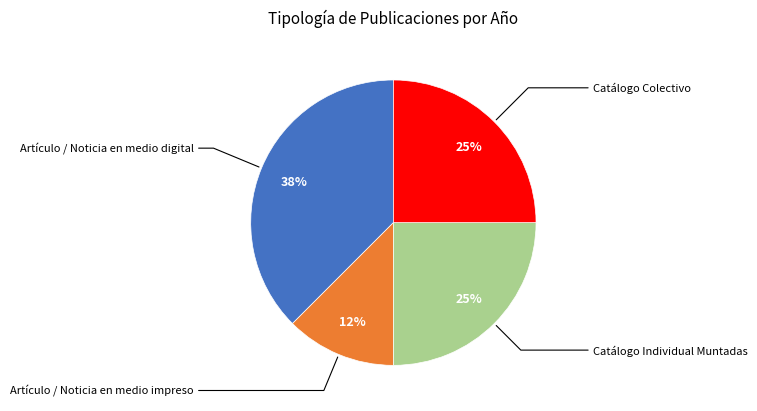

Between Catálogo Individual Muntadas and Artículo / Noticia en medio digital, which is larger?

Artículo / Noticia en medio digital